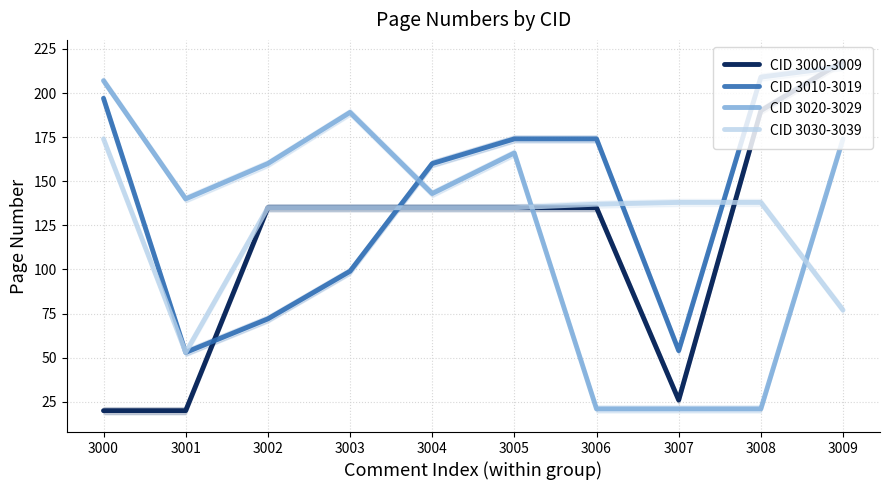

At which label does CID 3000-3009 reach its minimum?

3000